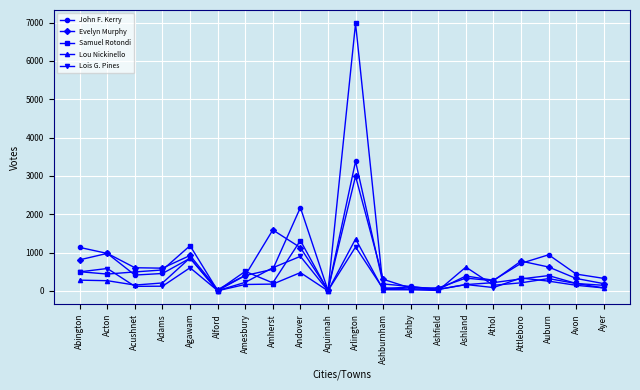

What is the difference between the highest and lowest values at Abington?

854